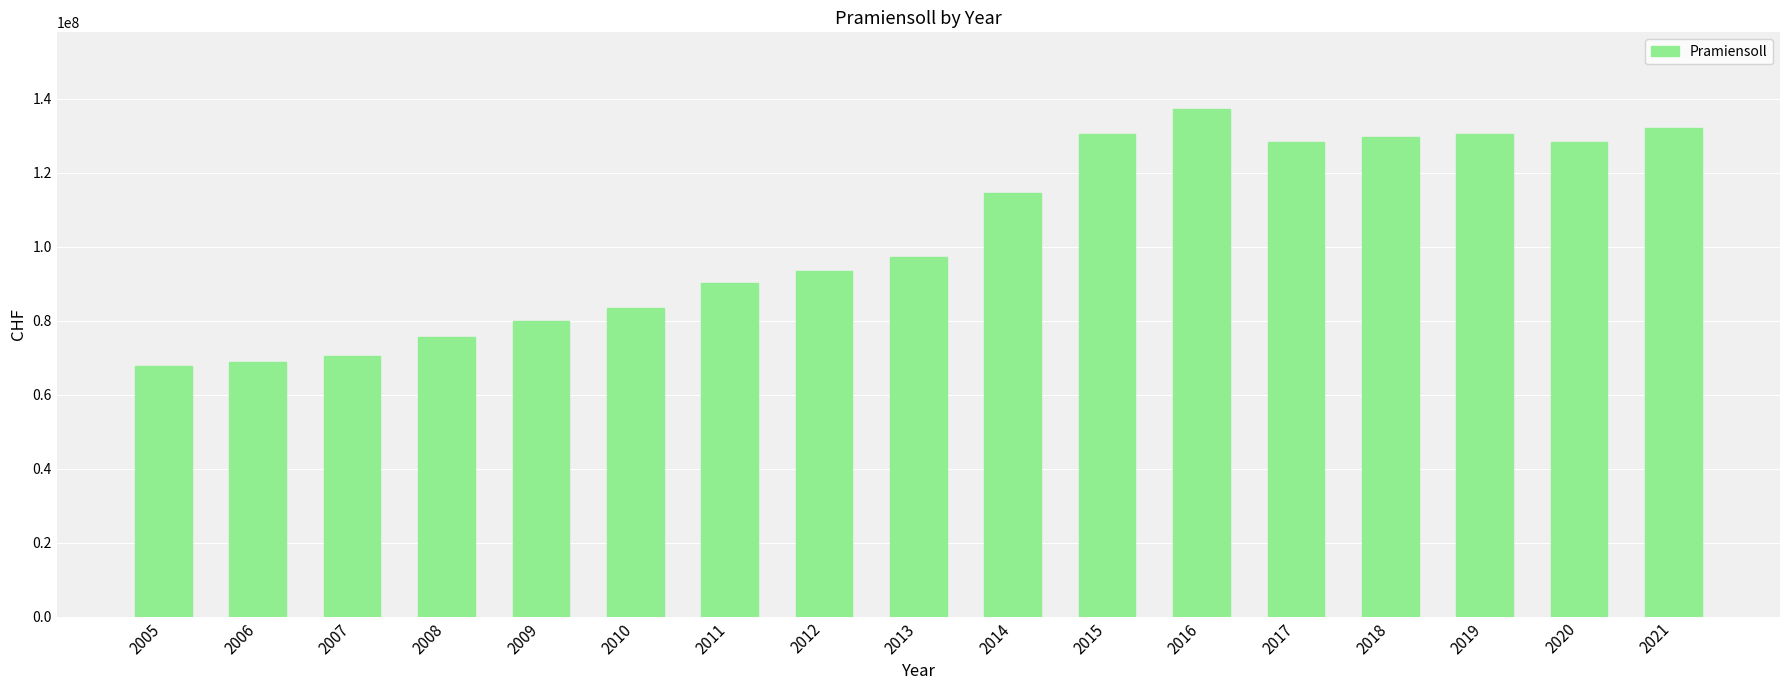

True or false: the data shows 114437482.8 at 2014.

True